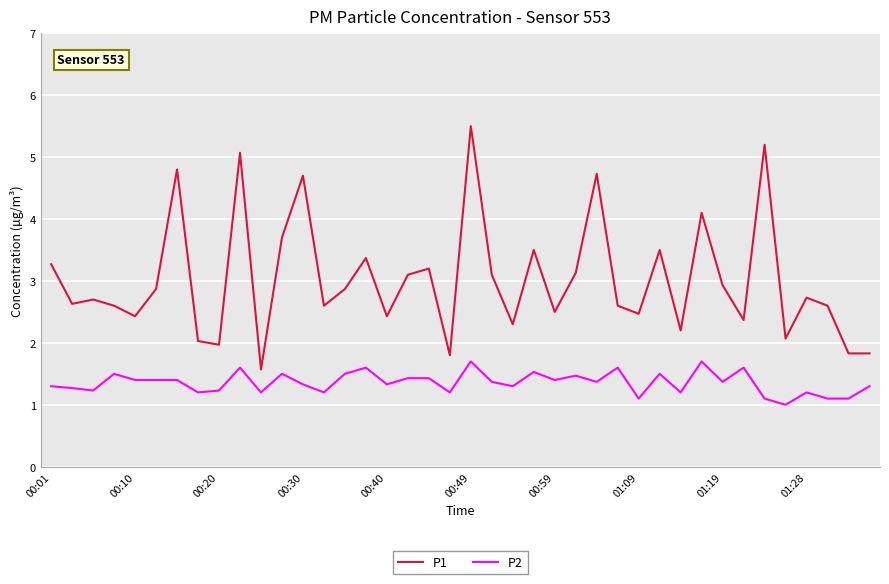

Rank the series by their average value, from highest to lowest.

P1, P2